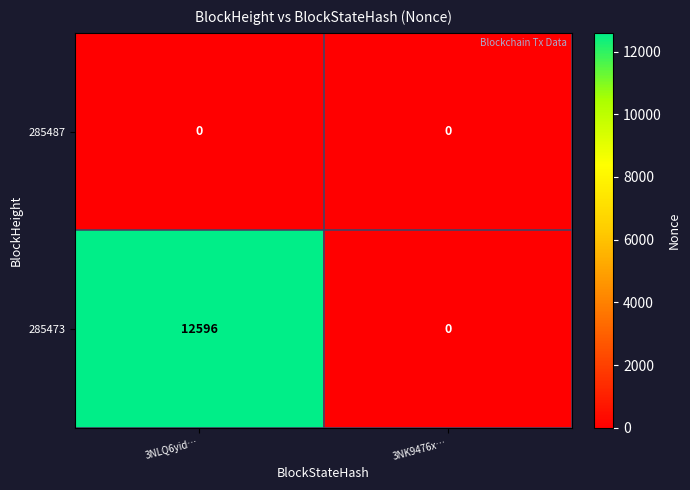

What is the difference between the 285473 values at 3NLQ6yid… and 3NK9476x…?

12596